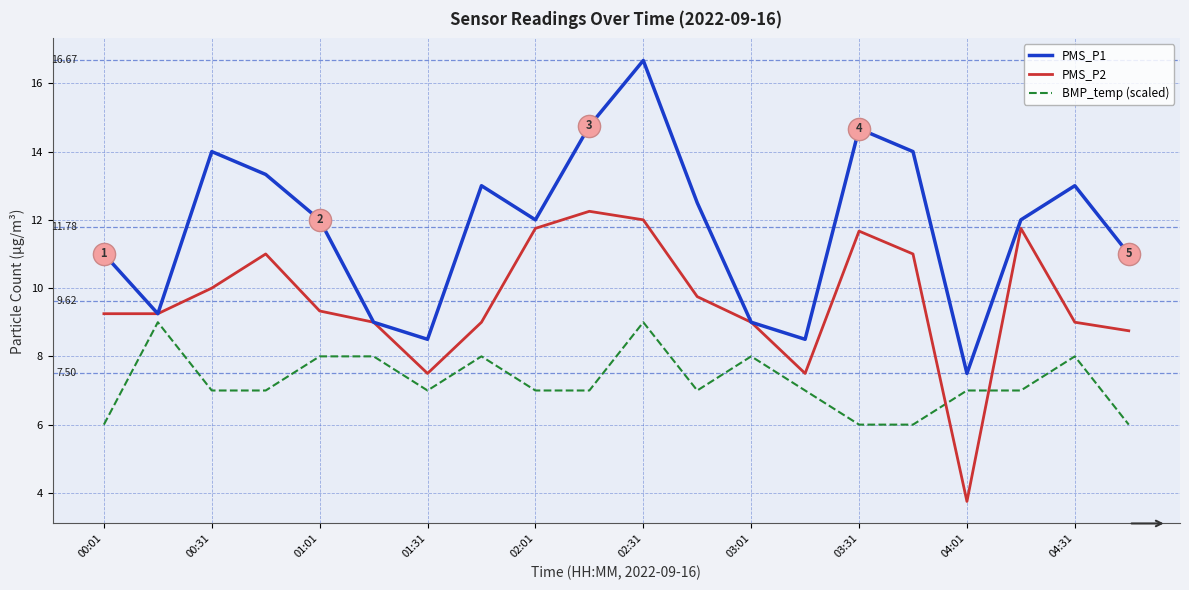

How many times do PMS_P2 and BMP_temp (scaled) cross each other?

2